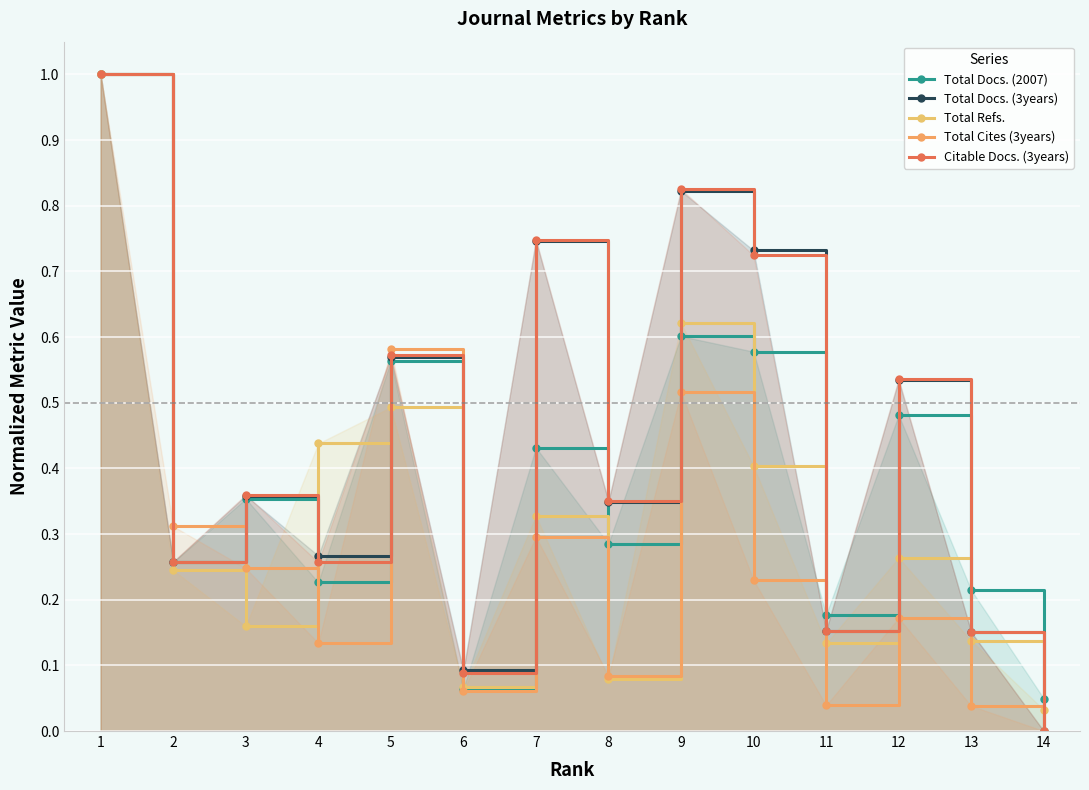

The value of Total Refs. at 8 is 0.1. True or false?

False